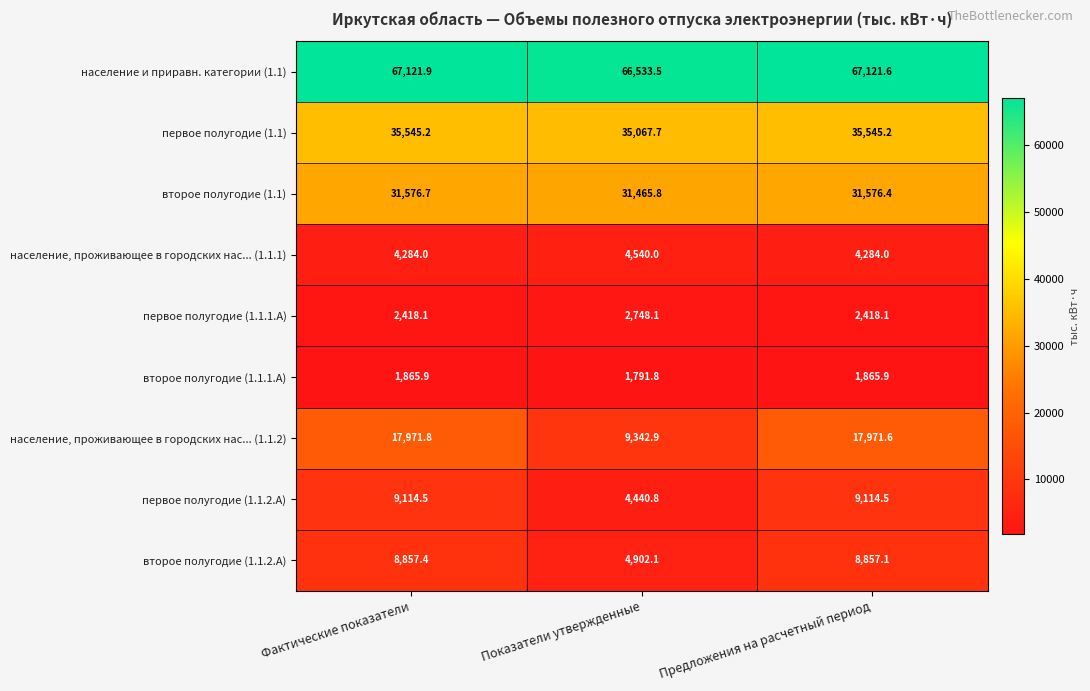

What is the minimum value shown in the chart?

1791.8